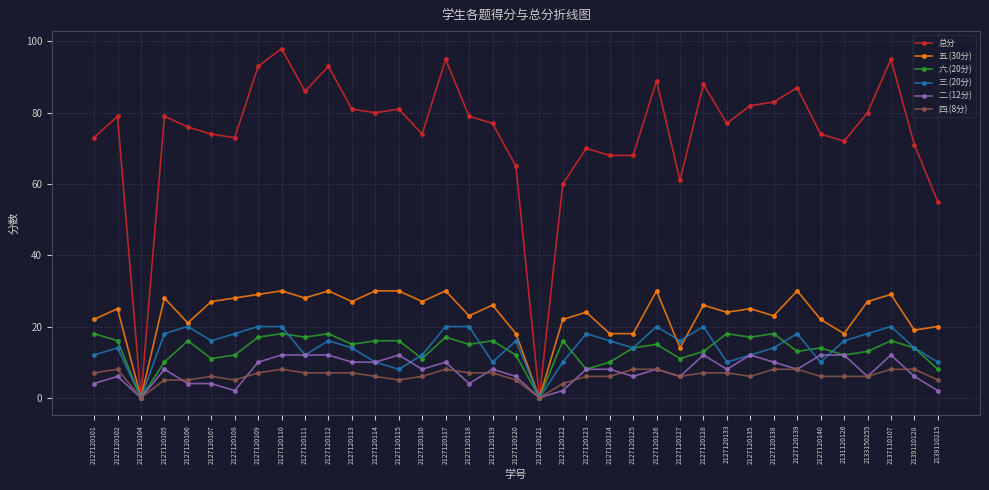

Is it true that 总分 equals 79 at 2127120118?

True